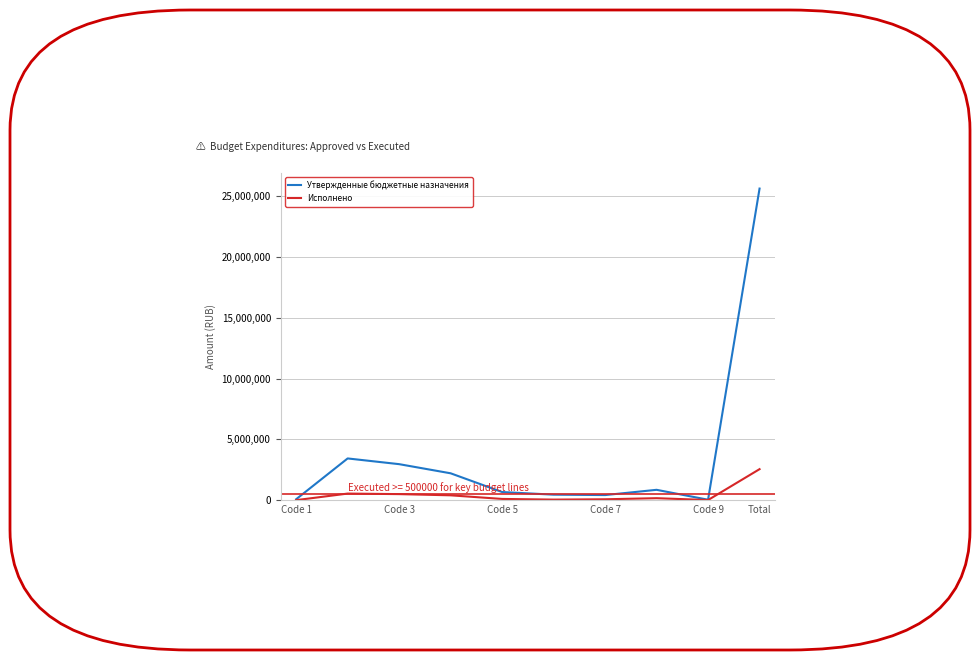

Which series has the widest spread of values?

Утвержденные бюджетные назначения